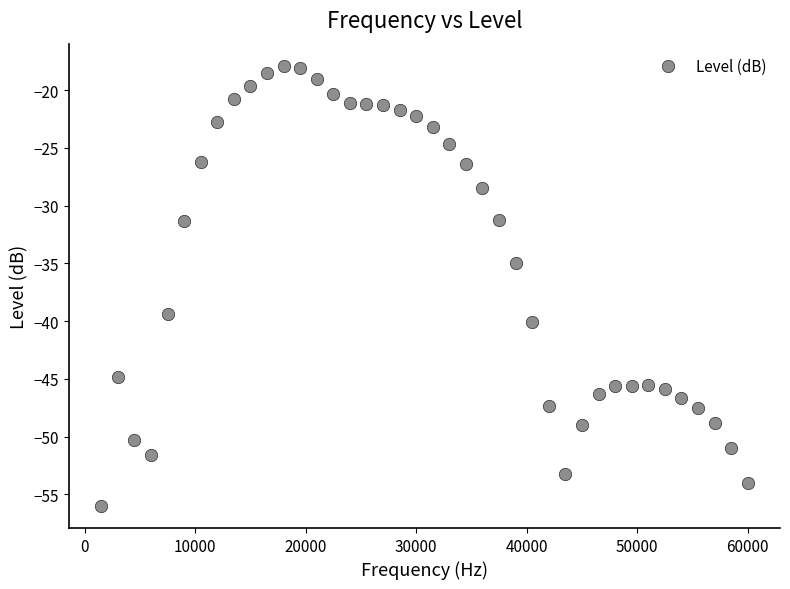

What Y value in the scatter plot is closest to -36?

-34.9